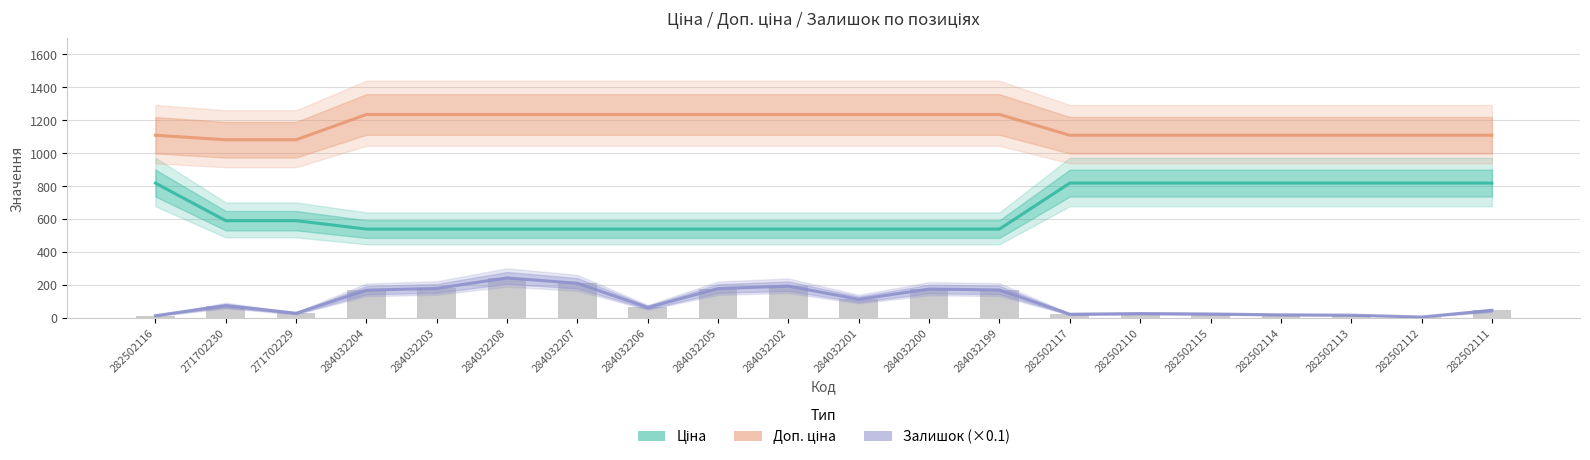

What is the maximum value for Залишок (×0.1)?

241.9